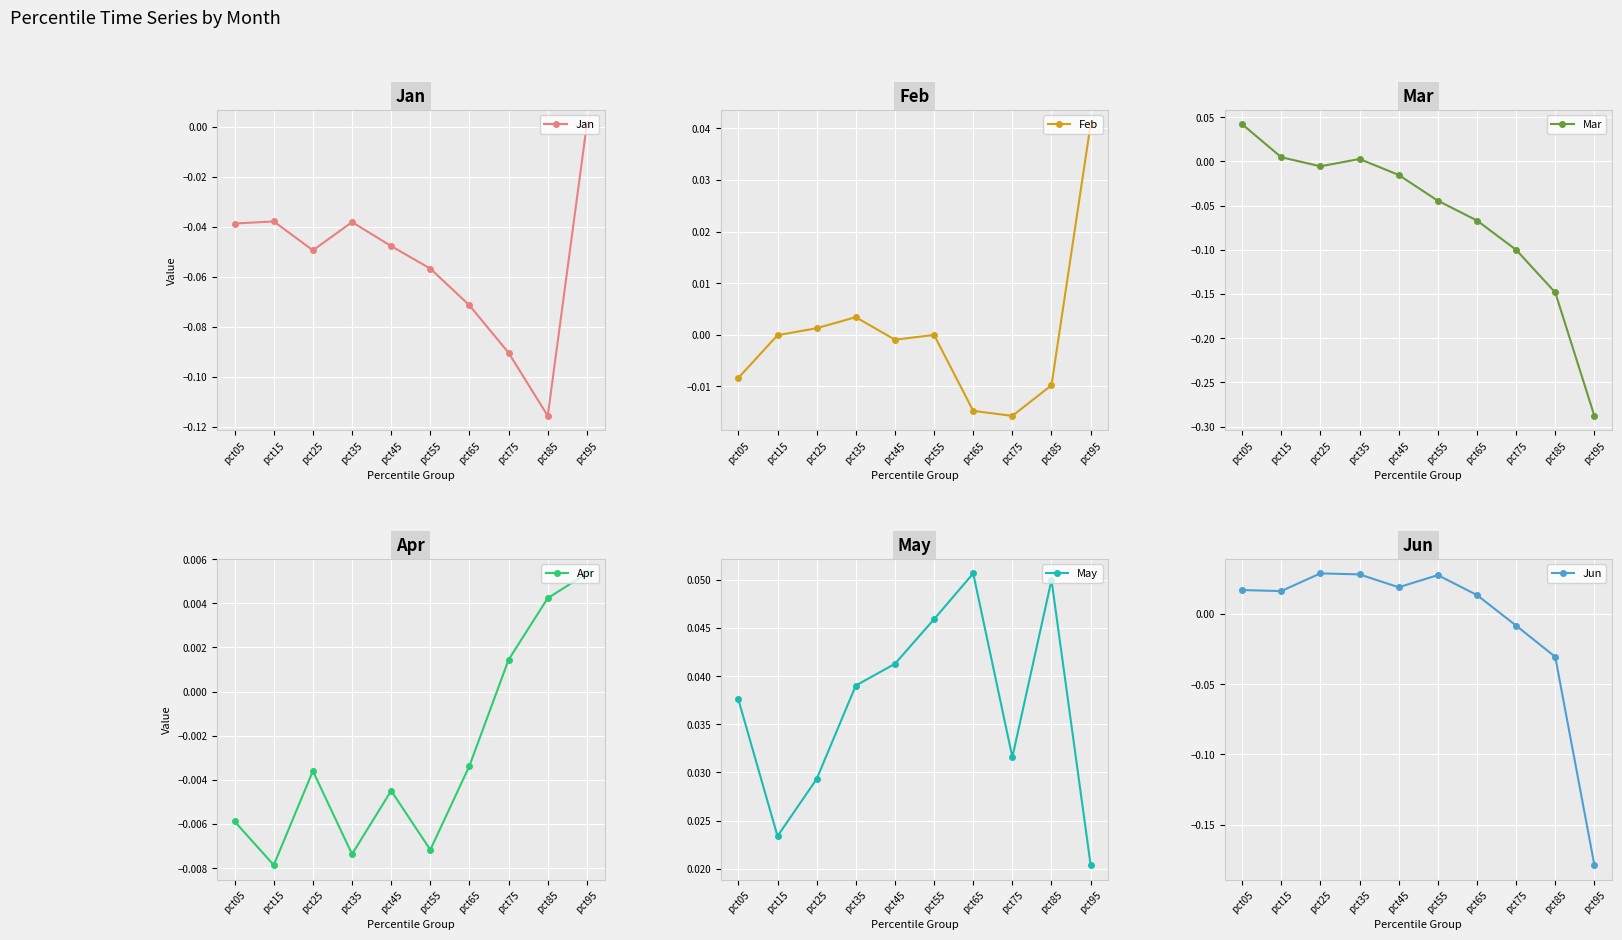

Reading right to left, extract all data points from this chart.

Jan: pct95=0.0	pct85=-0.1	pct75=-0.1	pct65=-0.1	pct55=-0.1	pct45=-0.0	pct35=-0.0	pct25=-0.0	pct15=-0.0	pct05=-0.0
Feb: pct95=0.0	pct85=-0.0	pct75=-0.0	pct65=-0.0	pct55=-0.0	pct45=-0.0	pct35=0.0	pct25=0.0	pct15=-0.0	pct05=-0.0
Mar: pct95=-0.3	pct85=-0.1	pct75=-0.1	pct65=-0.1	pct55=-0.0	pct45=-0.0	pct35=0.0	pct25=-0.0	pct15=0.0	pct05=0.0
Apr: pct95=0.0	pct85=0.0	pct75=0.0	pct65=-0.0	pct55=-0.0	pct45=-0.0	pct35=-0.0	pct25=-0.0	pct15=-0.0	pct05=-0.0
May: pct95=0.0	pct85=0.0	pct75=0.0	pct65=0.1	pct55=0.0	pct45=0.0	pct35=0.0	pct25=0.0	pct15=0.0	pct05=0.0
Jun: pct95=-0.2	pct85=-0.0	pct75=-0.0	pct65=0.0	pct55=0.0	pct45=0.0	pct35=0.0	pct25=0.0	pct15=0.0	pct05=0.0